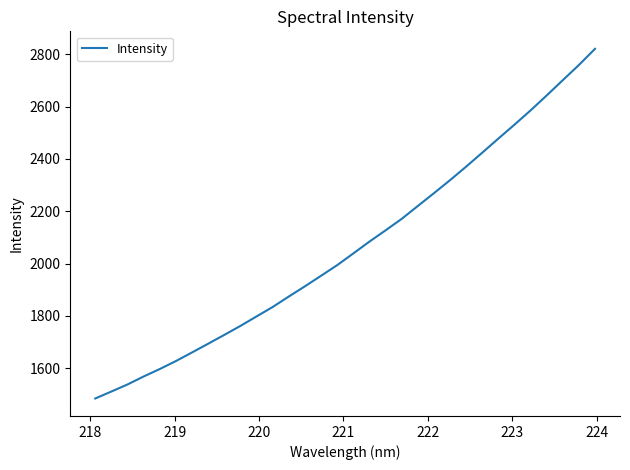

What is the greatest value displayed?

2820.9